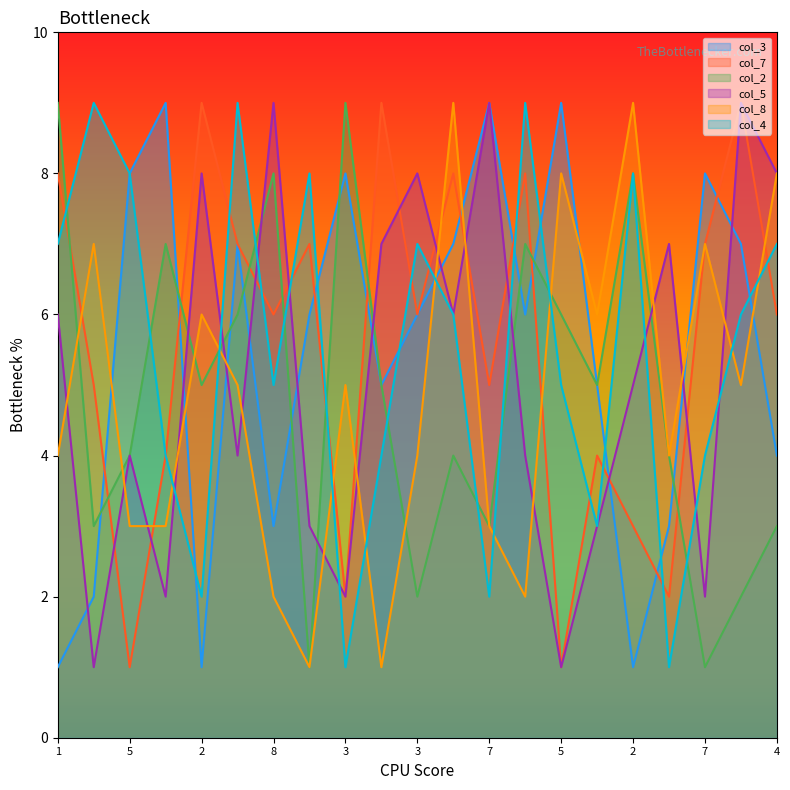

Does the chart display data point markers on the line(s)?

No